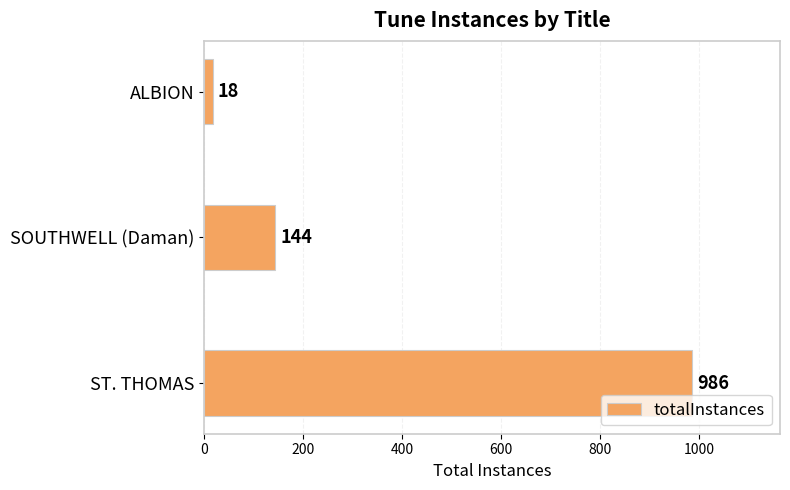

Reading bottom to top, what are all the values shown in this chart?

ST. THOMAS=986	SOUTHWELL (Daman)=144	ALBION=18